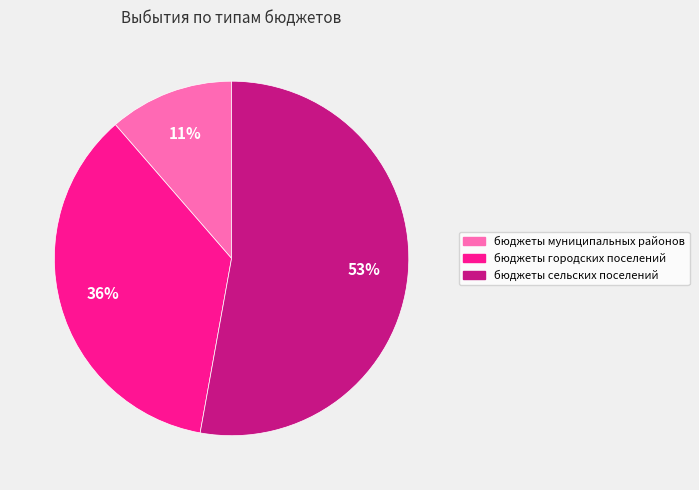

The бюджеты сельских поселений slice represents 53% of the pie. True or false?

True